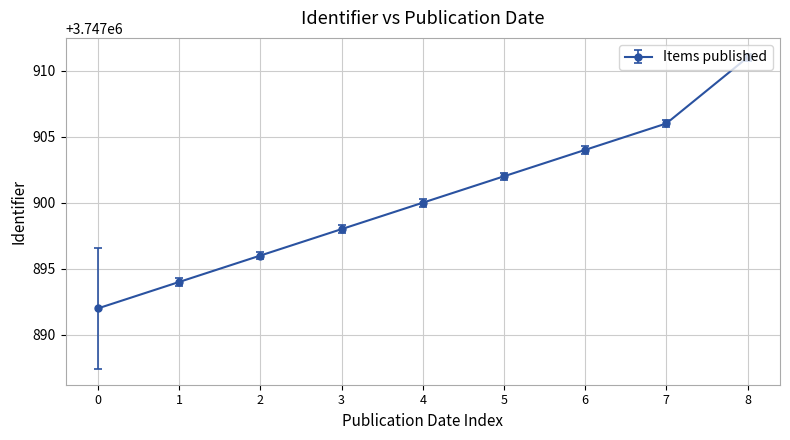

Rank the categories by value from highest to lowest.

8, 7, 6, 5, 4, 3, 2, 1, 0